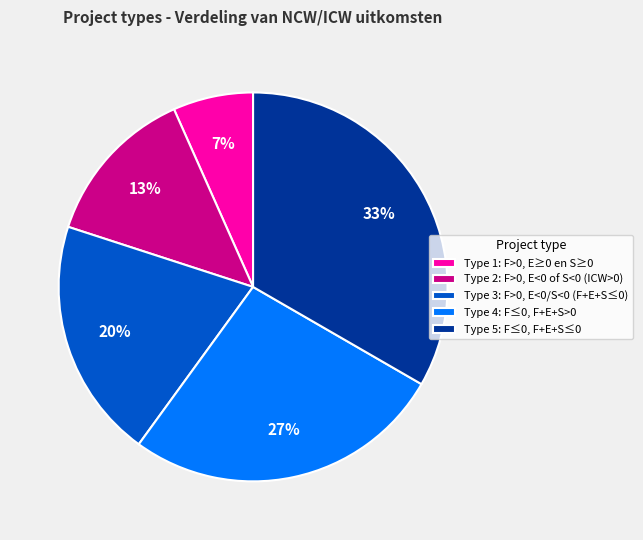

Which category has the biggest portion of the pie?

Type 5: F≤0, F+E+S≤0